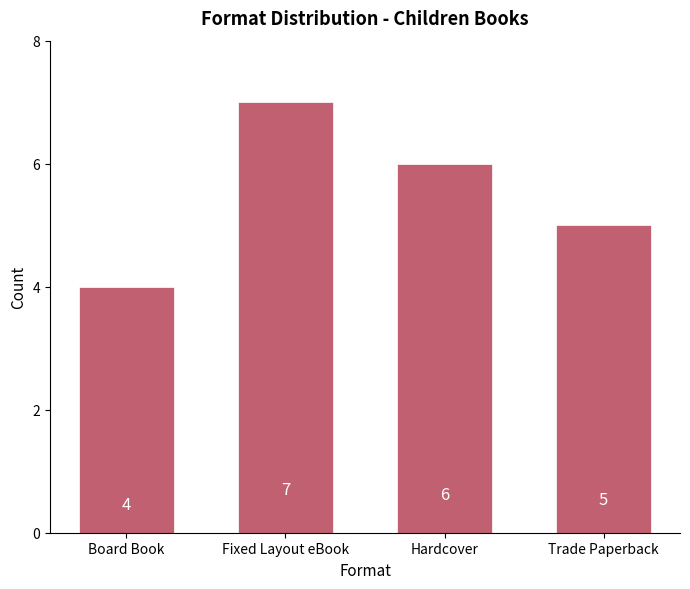

Reading left to right, what are all the values shown in this chart?

4	7	6	5